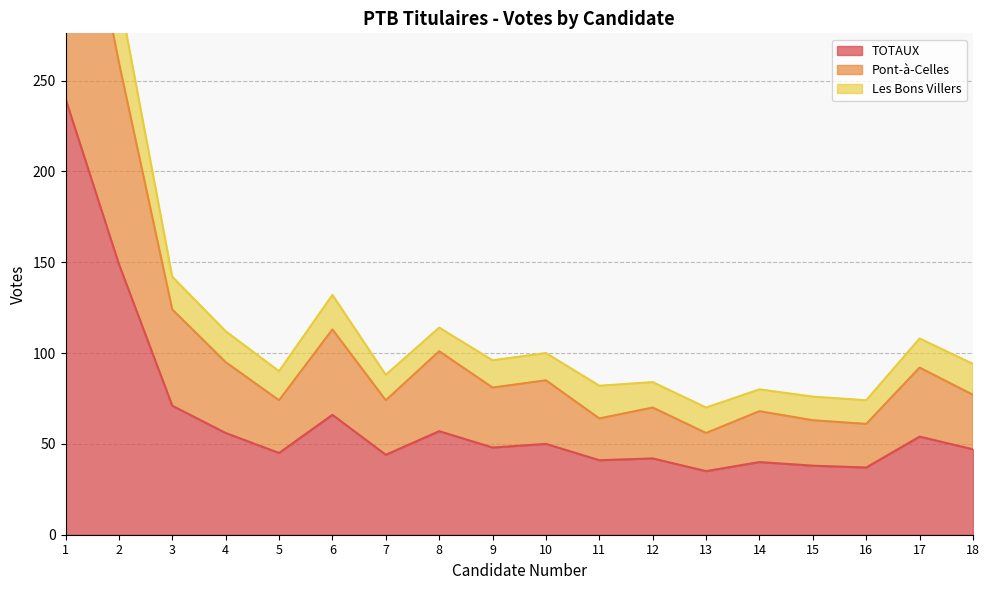

Is it true that TOTAUX equals 50 at 10?

True